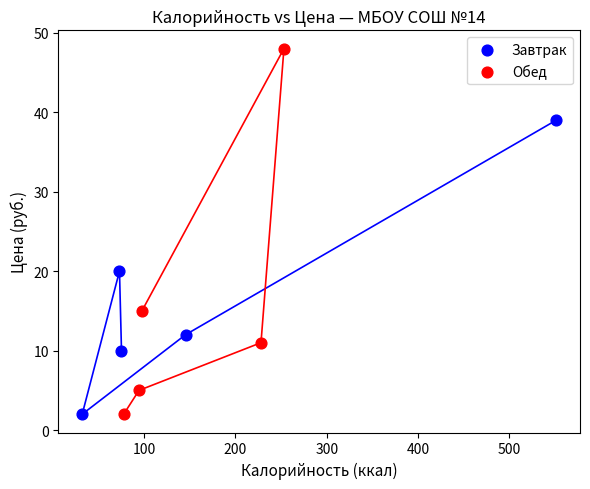

Which series has the widest spread of Y values?

Обед